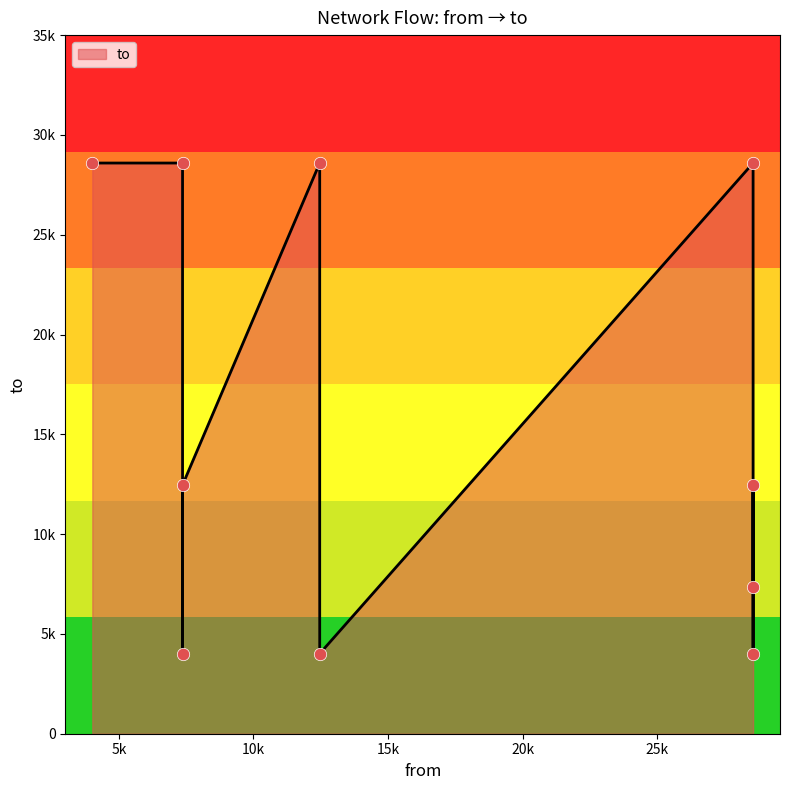

Approximately how many times larger is the value at 28565 compared to 28565?

3.9